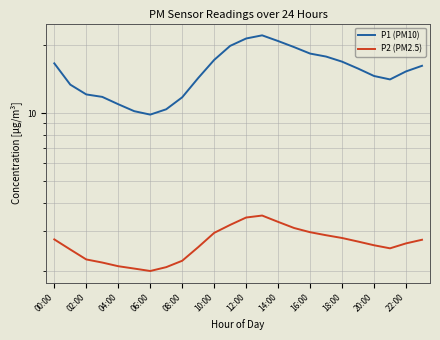

Is the value of P1 (PM10) at 22:00 greater than the value of P2 (PM2.5) at 16:00?

Yes